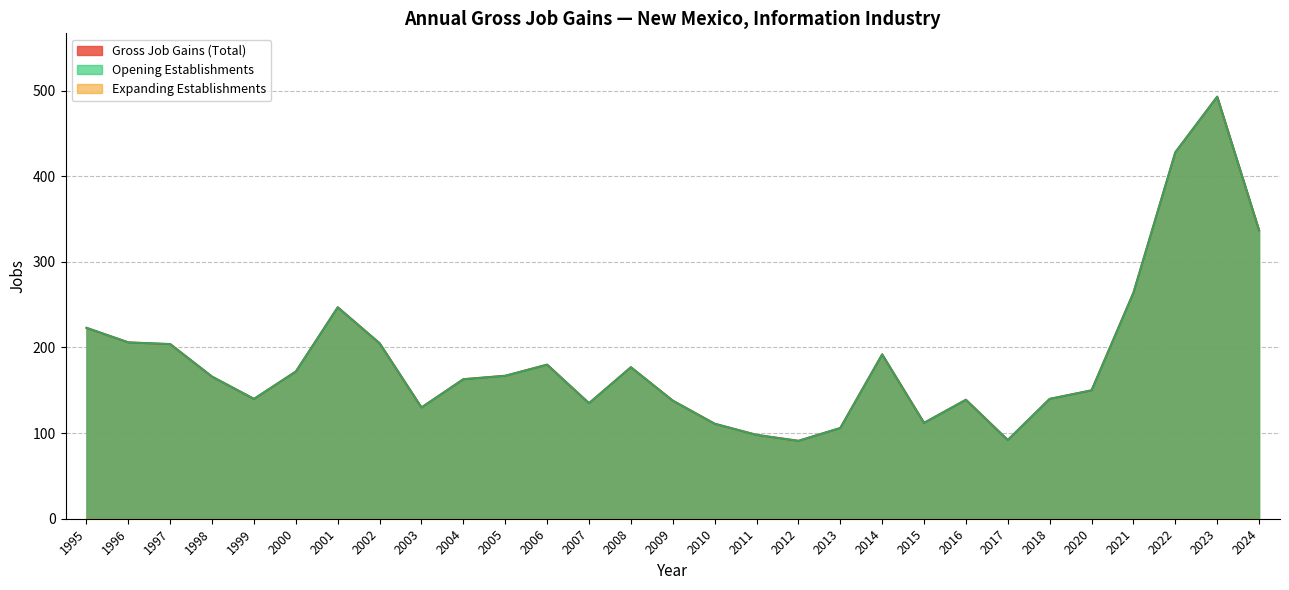

Is the value of Opening Establishments at 2014 greater than the value of Gross Job Gains (Total) at 2014?

No